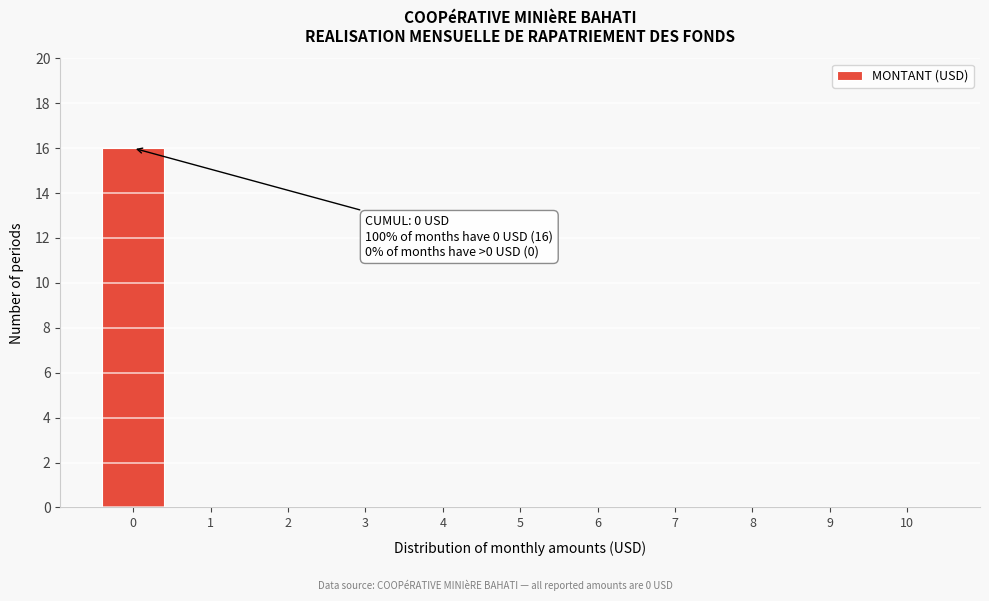

Reading left to right, extract all data points from this chart.

0=16	1=0	2=0	3=0	4=0	5=0	6=0	7=0	8=0	9=0	10=0